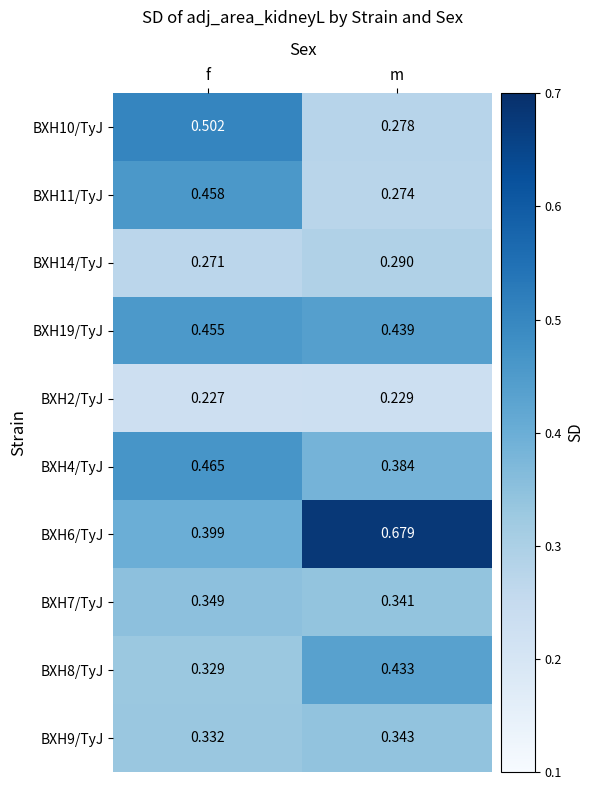

At which category is the sum across all series the highest?

f